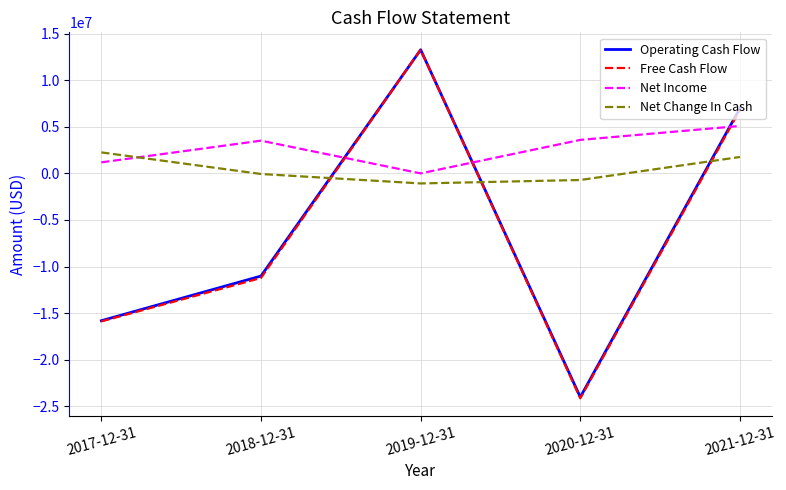

True or false: Operating Cash Flow and Free Cash Flow intersect in this chart.

False